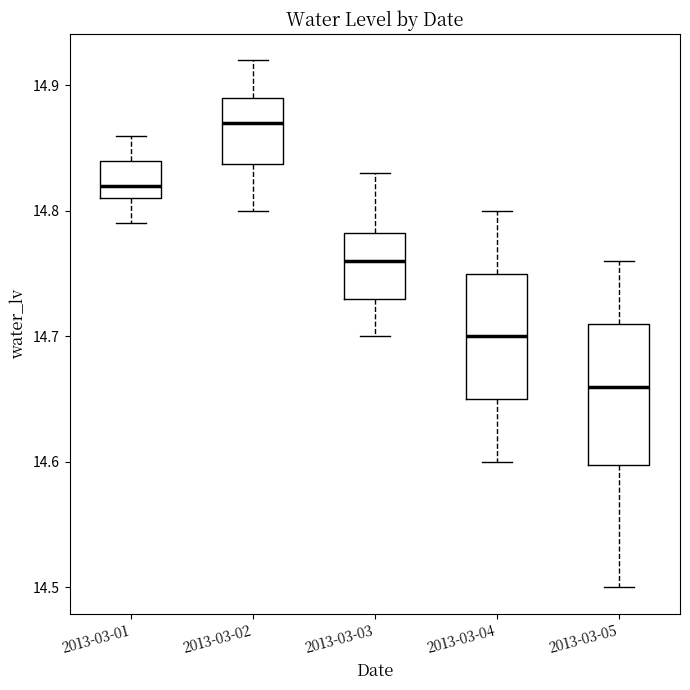

Reading left to right, transcribe this box plot: for each box, give where its median line is, the range the box spans, and where its two whiskers end, as read against the y-axis. The values are not printed on the chart, so give them approximately, as read against the axis.

2013-03-01: median 14.82, box 14.81 to 14.84, whiskers 14.79 to 14.86
2013-03-02: median 14.87, box 14.84 to 14.89, whiskers 14.80 to 14.92
2013-03-03: median 14.76, box 14.73 to 14.78, whiskers 14.70 to 14.83
2013-03-04: median 14.70, box 14.65 to 14.75, whiskers 14.60 to 14.80
2013-03-05: median 14.66, box 14.60 to 14.71, whiskers 14.50 to 14.76